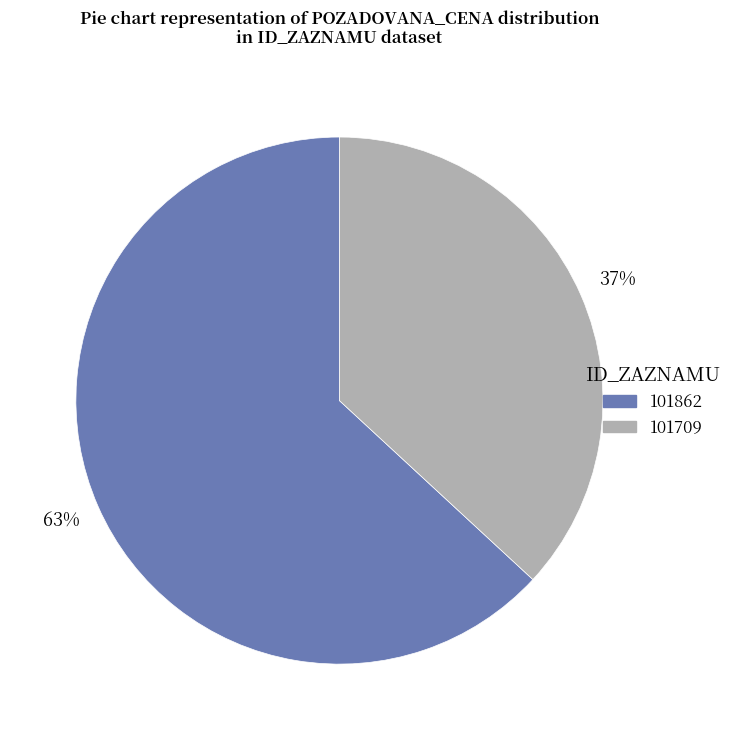

The 101862 slice represents 74% of the pie. True or false?

False